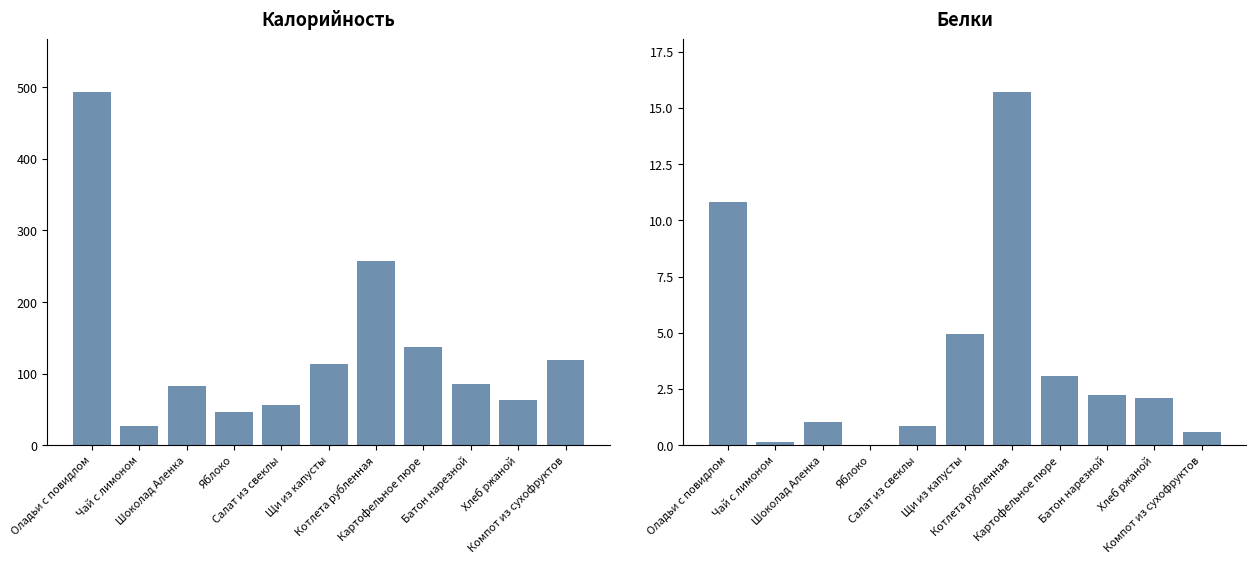

How many values in Белки are above zero?

10